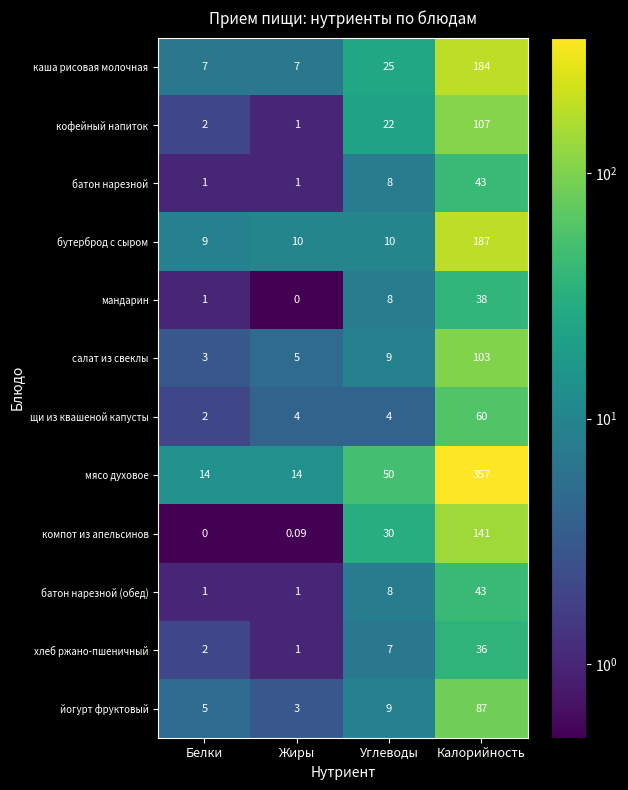

At which label does батон нарезной (обед) reach its peak?

Калорийность